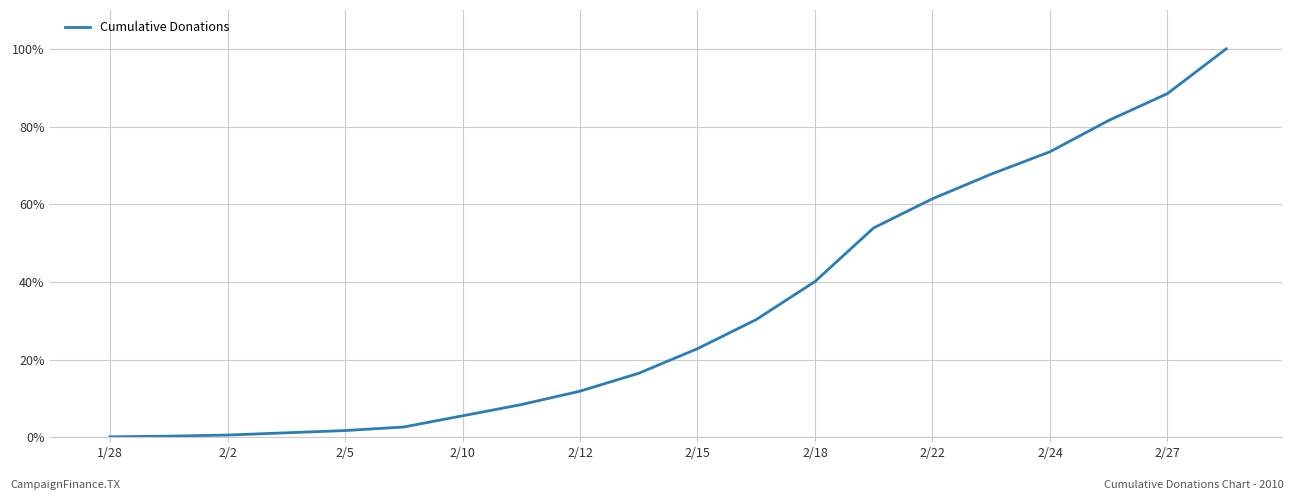

True or false: there are more than 0 points higher than both neighbors.

False